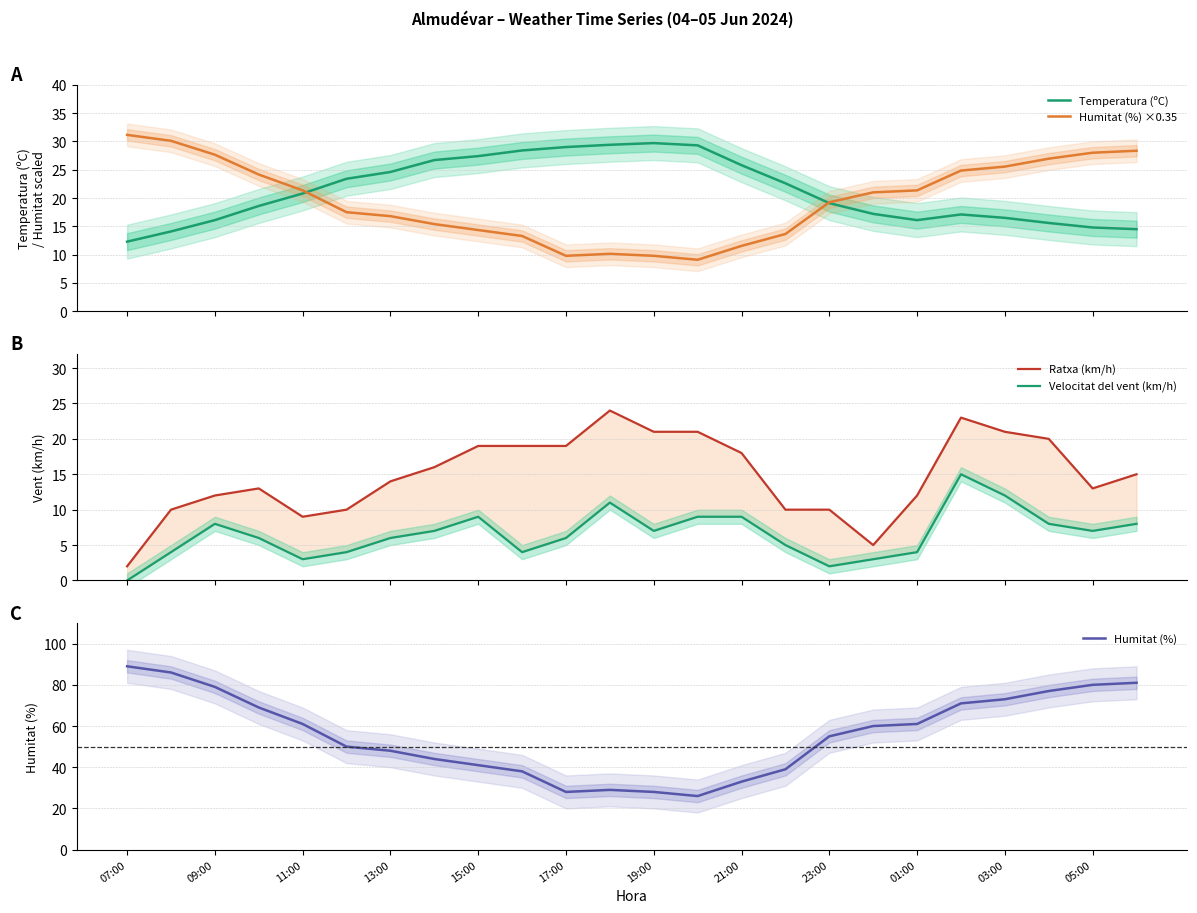

In Humitat (%), how many points are higher than both neighbors (excluding endpoints)?

1